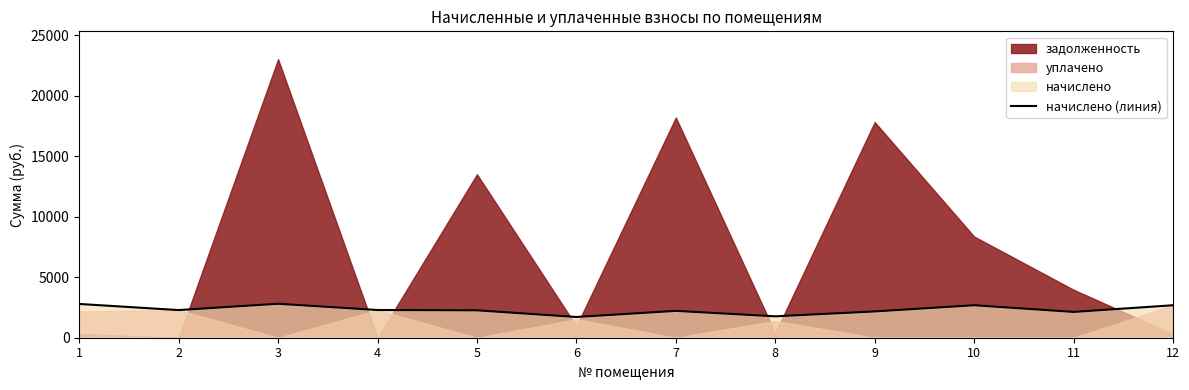

Reading left to right, transcribe all the data shown in this chart.

1=2791.2	2=2285.1	3=2806.5	4=2290.1	5=2264.6	6=1712.5	7=2218.6	8=1768.8	9=2172.6	10=2683.8	11=2131.7	12=2683.8